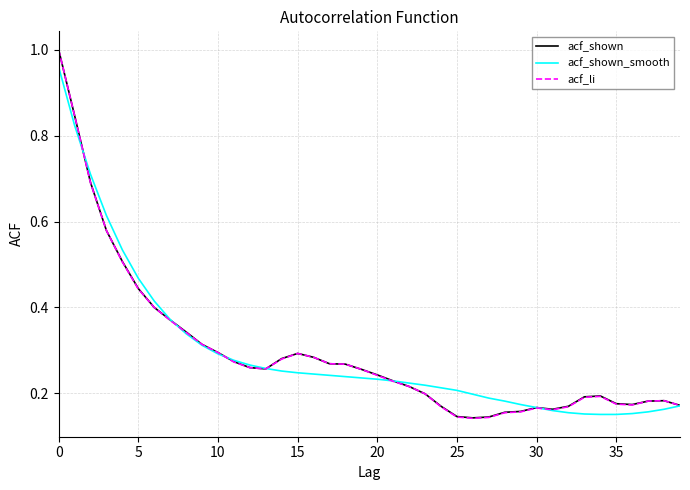

At how many categories does at least one series exceed 0?

40